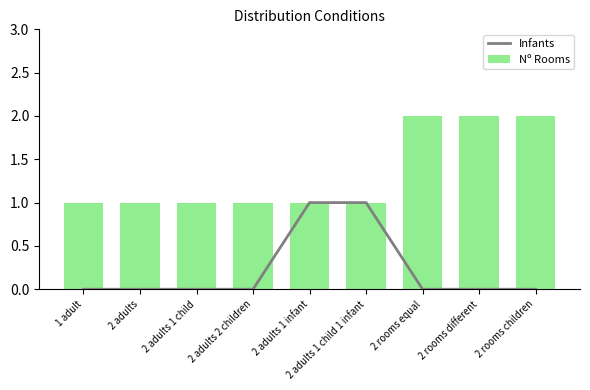

What value does the Nº Rooms series have at 1 adult?

1